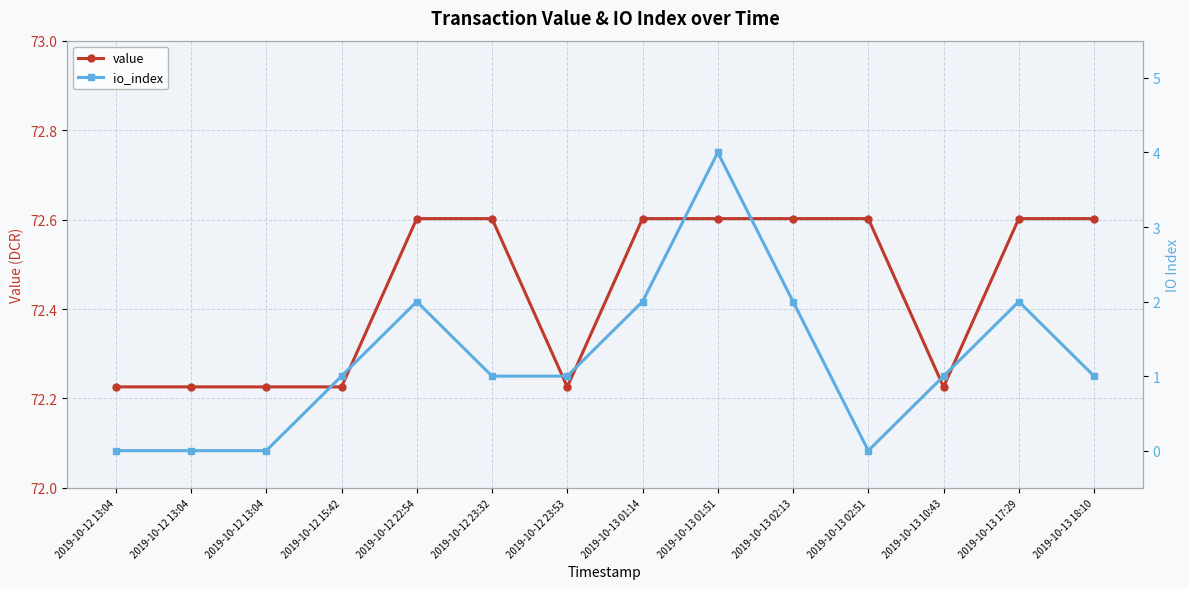

Reading left to right, list all the values displayed in this chart.

value: 2019-10-12 13:04=72.2	2019-10-12 13:04=72.2	2019-10-12 13:04=72.2	2019-10-12 15:42=72.2	2019-10-12 22:54=72.6	2019-10-12 23:32=72.6	2019-10-12 23:53=72.2	2019-10-13 01:14=72.6	2019-10-13 01:51=72.6	2019-10-13 02:13=72.6	2019-10-13 02:51=72.6	2019-10-13 10:43=72.2	2019-10-13 17:29=72.6	2019-10-13 18:10=72.6
io_index: 2019-10-12 13:04=0.0	2019-10-12 13:04=0.0	2019-10-12 13:04=0.0	2019-10-12 15:42=1.0	2019-10-12 22:54=2.0	2019-10-12 23:32=1.0	2019-10-12 23:53=1.0	2019-10-13 01:14=2.0	2019-10-13 01:51=4.0	2019-10-13 02:13=2.0	2019-10-13 02:51=0.0	2019-10-13 10:43=1.0	2019-10-13 17:29=2.0	2019-10-13 18:10=1.0